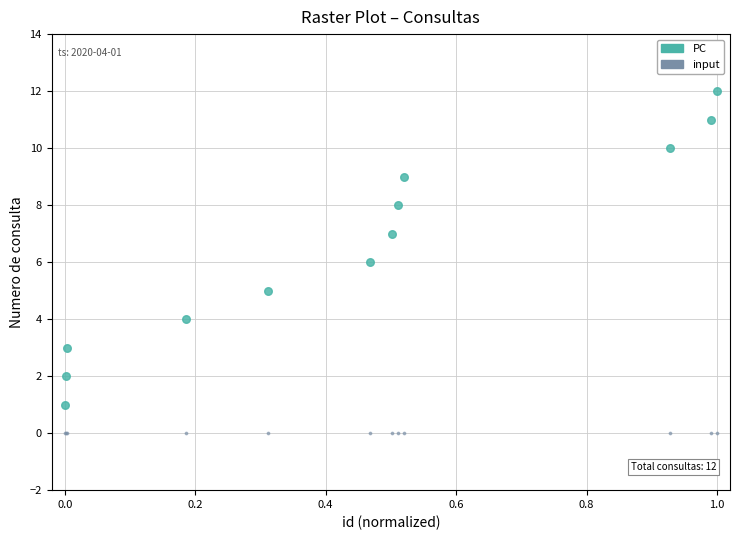

Which series contains the lowest Y value?

input